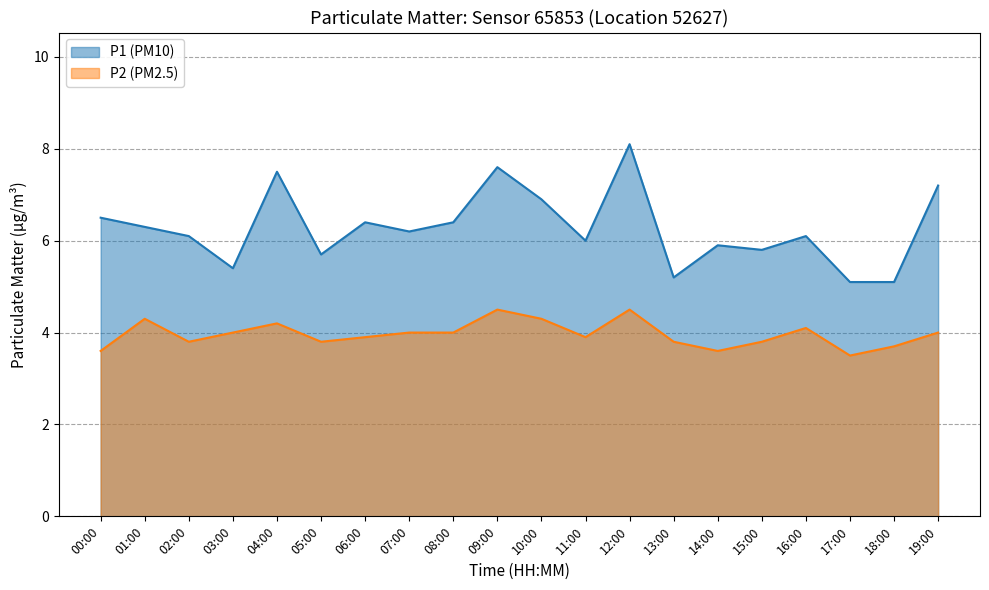

At which category does P1 reach its first local valley?

03:00